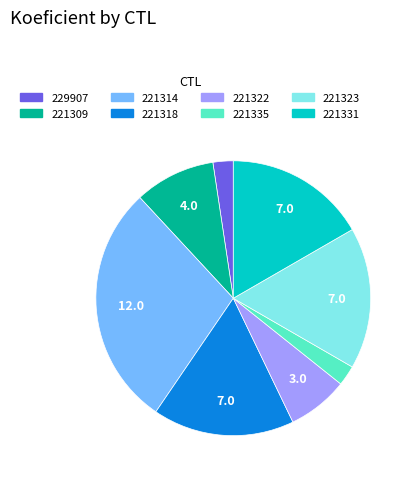

Is the sum of 221322 and 221331 greater than half?

No